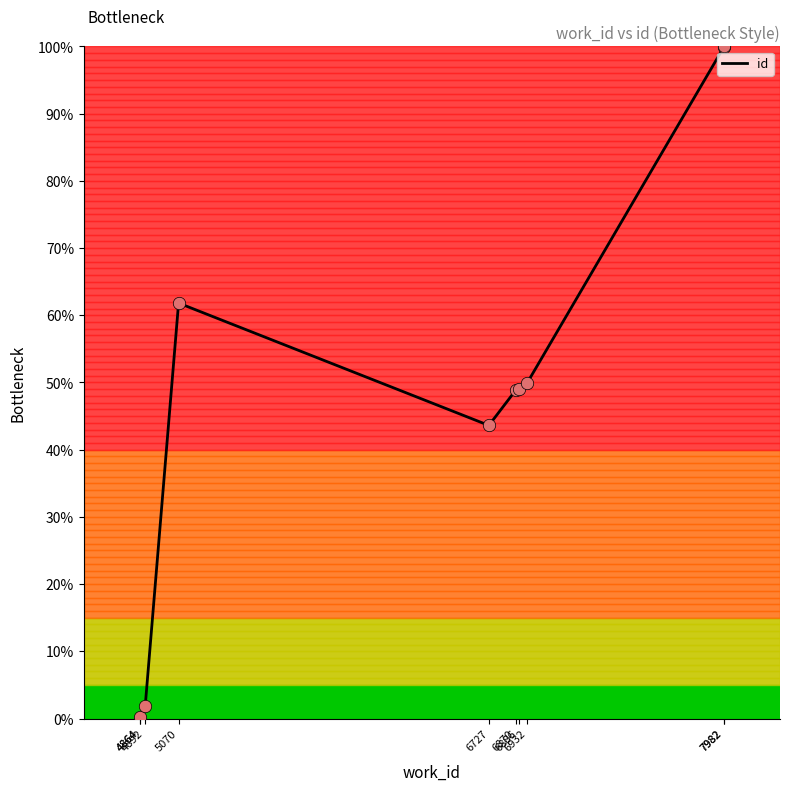

Between 6886 and 5070, which is larger?

5070